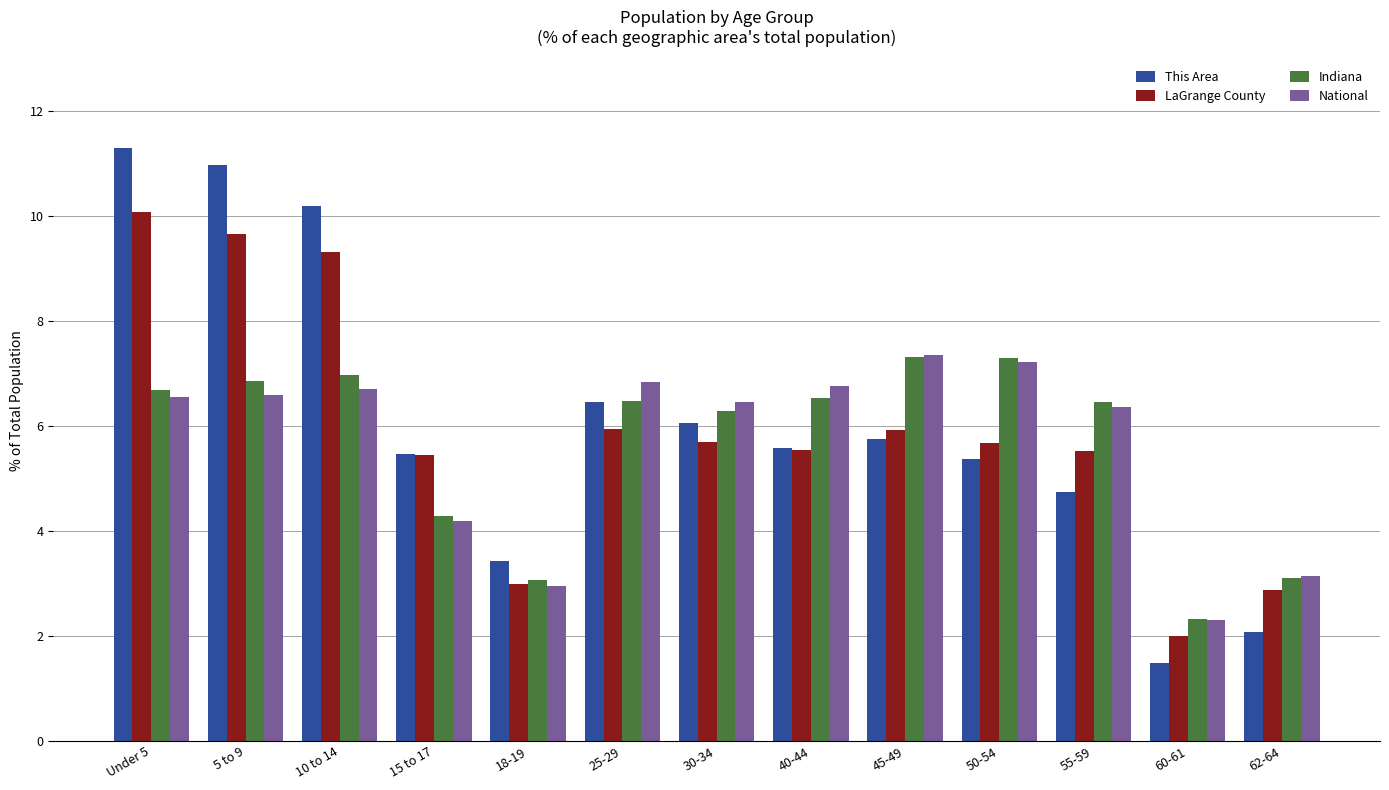

What is the total value across all series at 55-59?

23.1